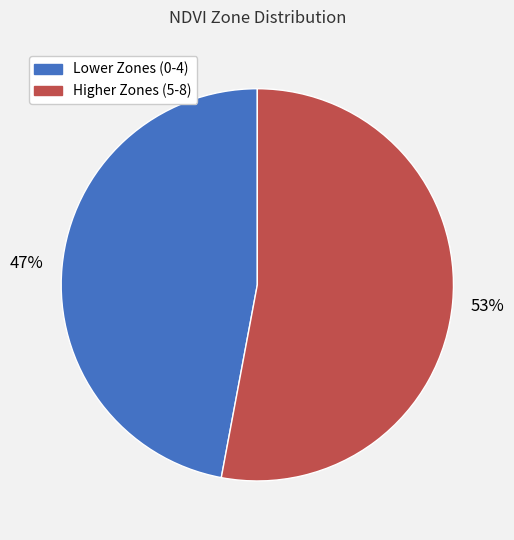

To the nearest percent, what is the average slice percentage?

50%